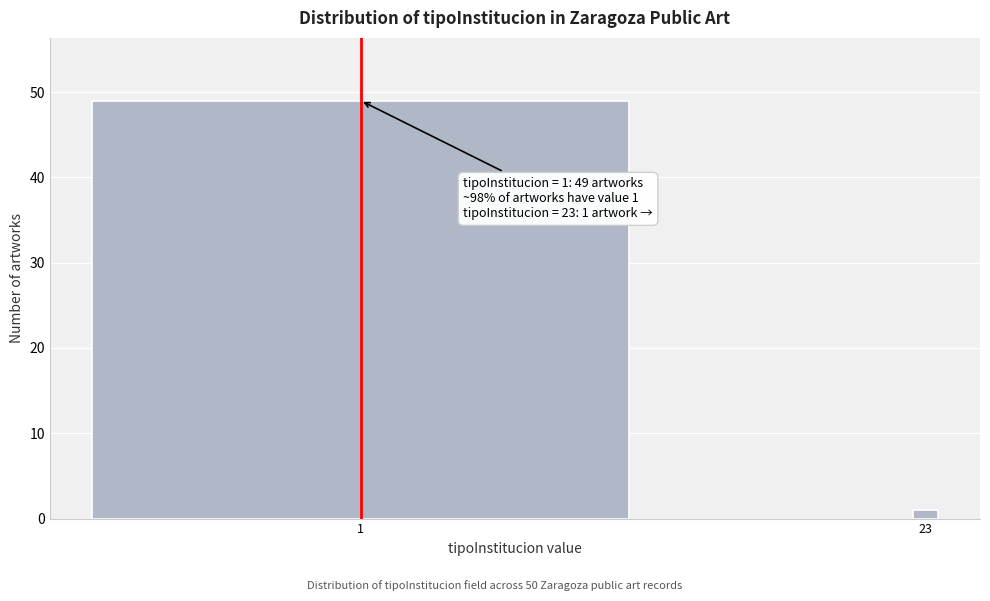

Reading left to right, what are all the values shown in this chart?

1=49	23=1